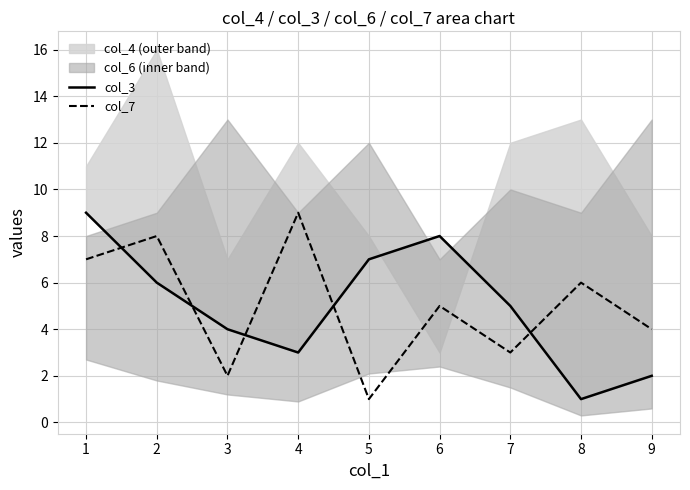

Read the col_7 value at 5.

1